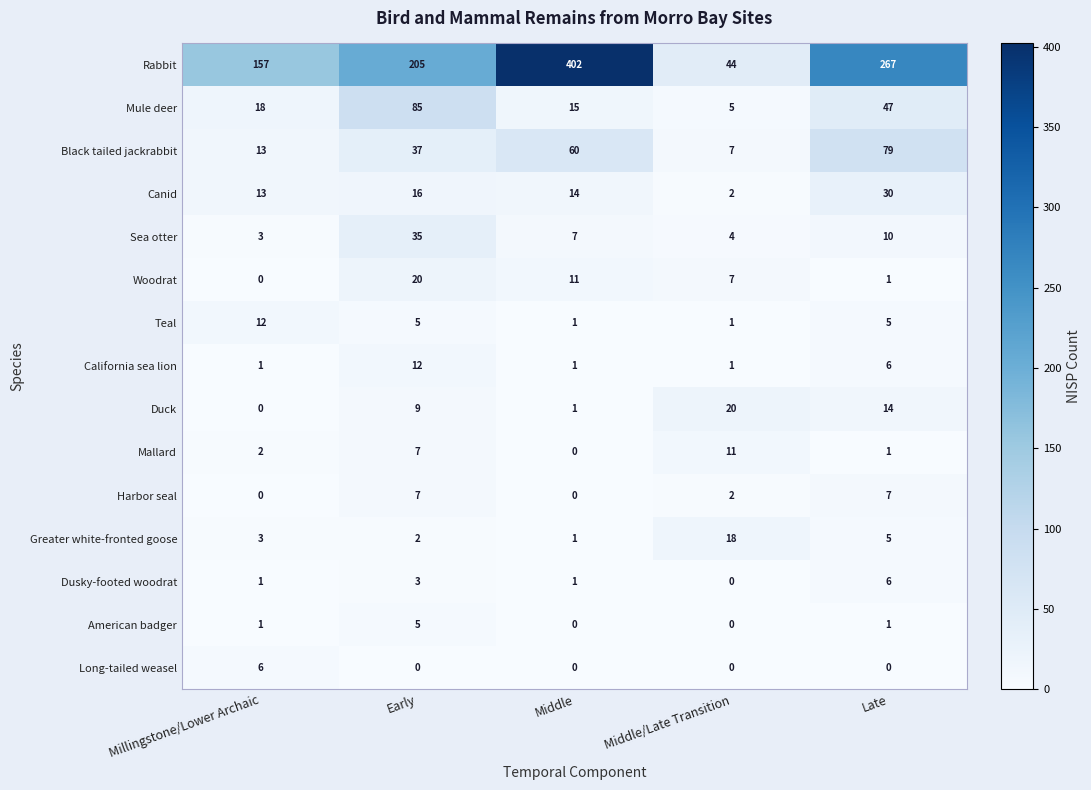

Which series has the largest range (max minus min)?

Rabbit